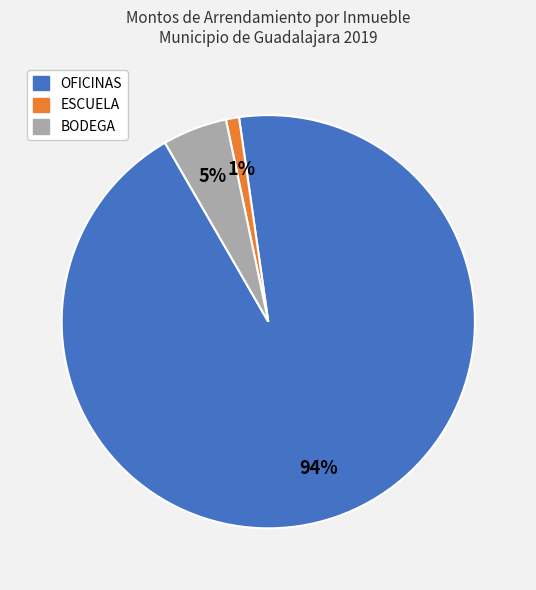

How many slices are in this pie chart?

3